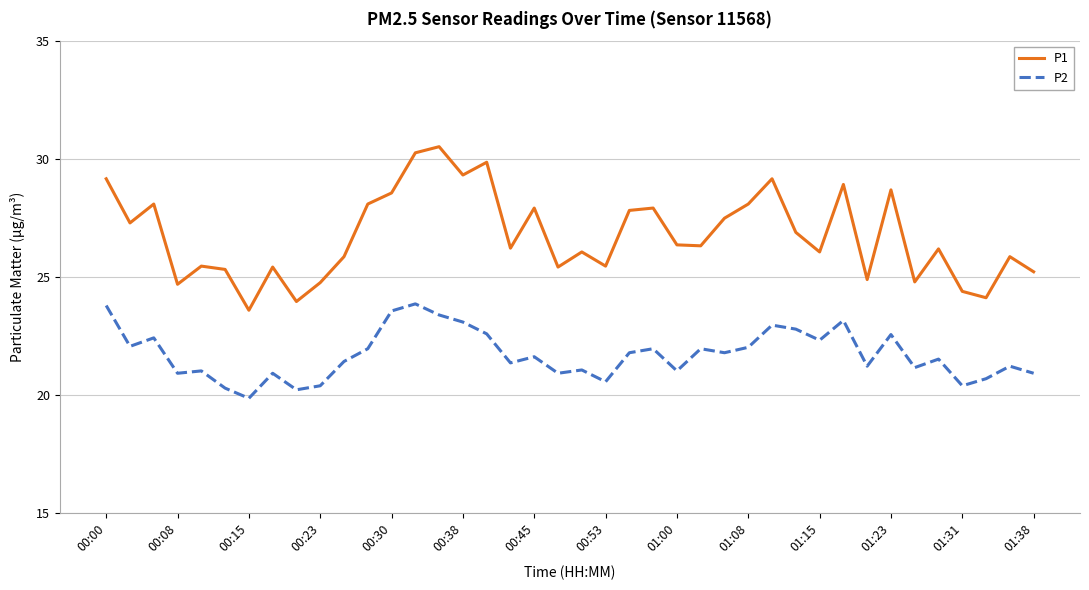

Which series has the largest total across all categories?

P1